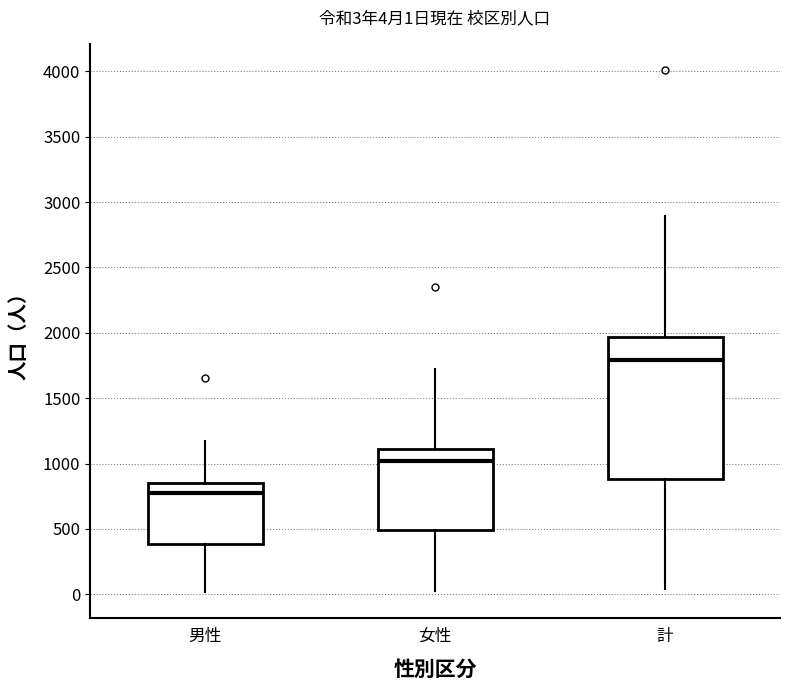

Which box is the tallest, from its lower edge to its upper edge?

計